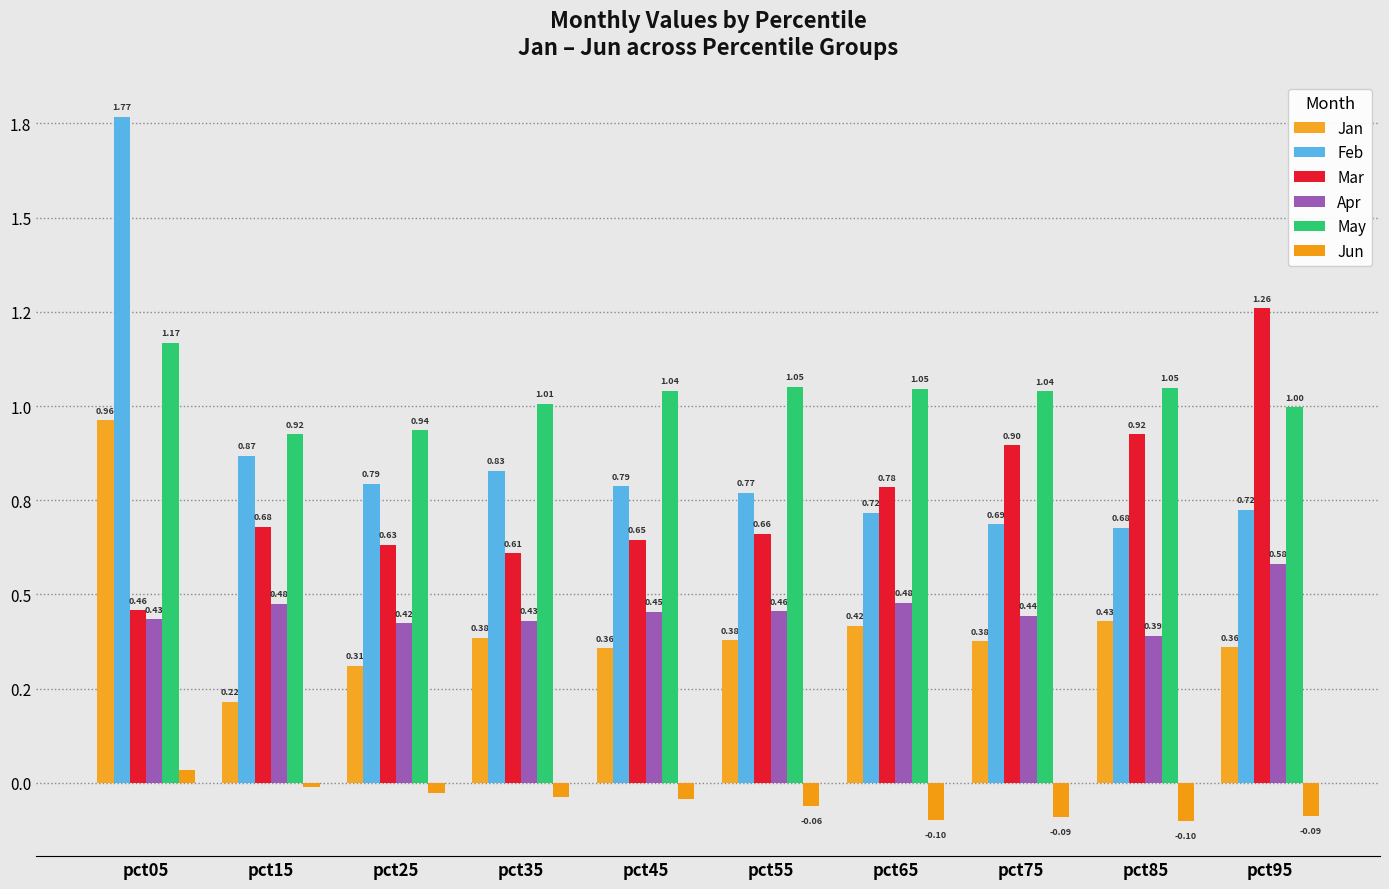

Does the chart contain stacked bars?

No